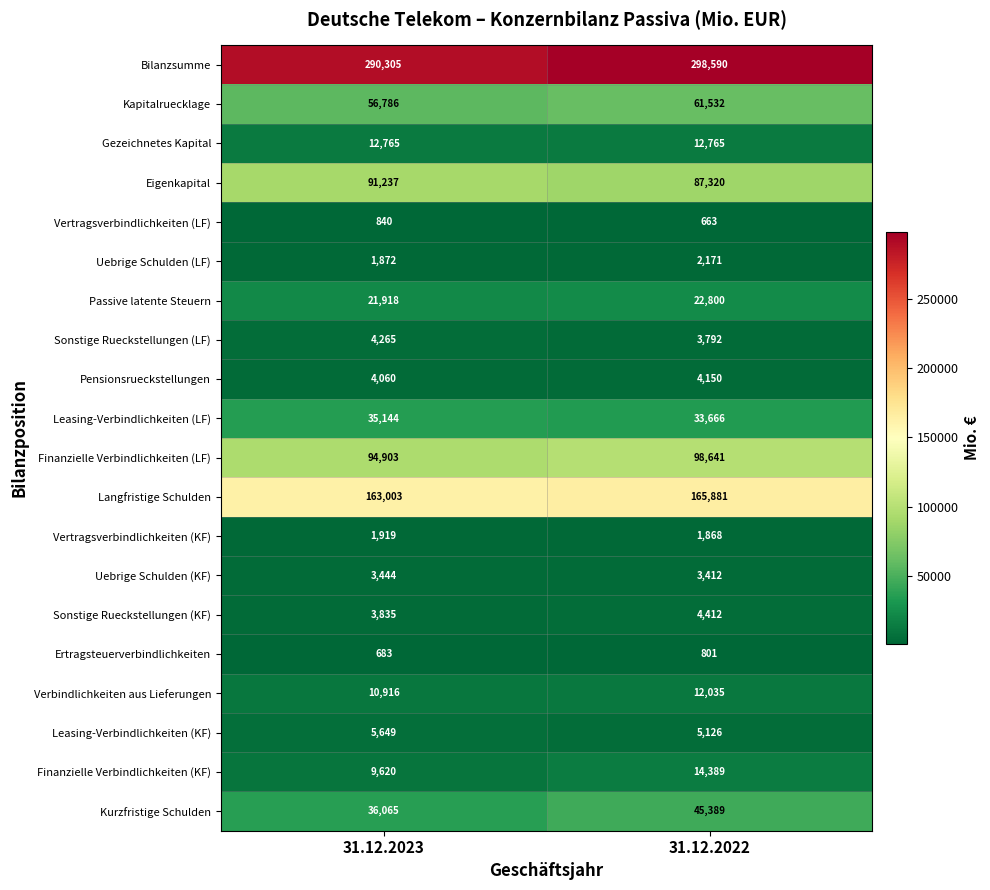

What is the spread (max minus min) of values at 31.12.2022?

297927